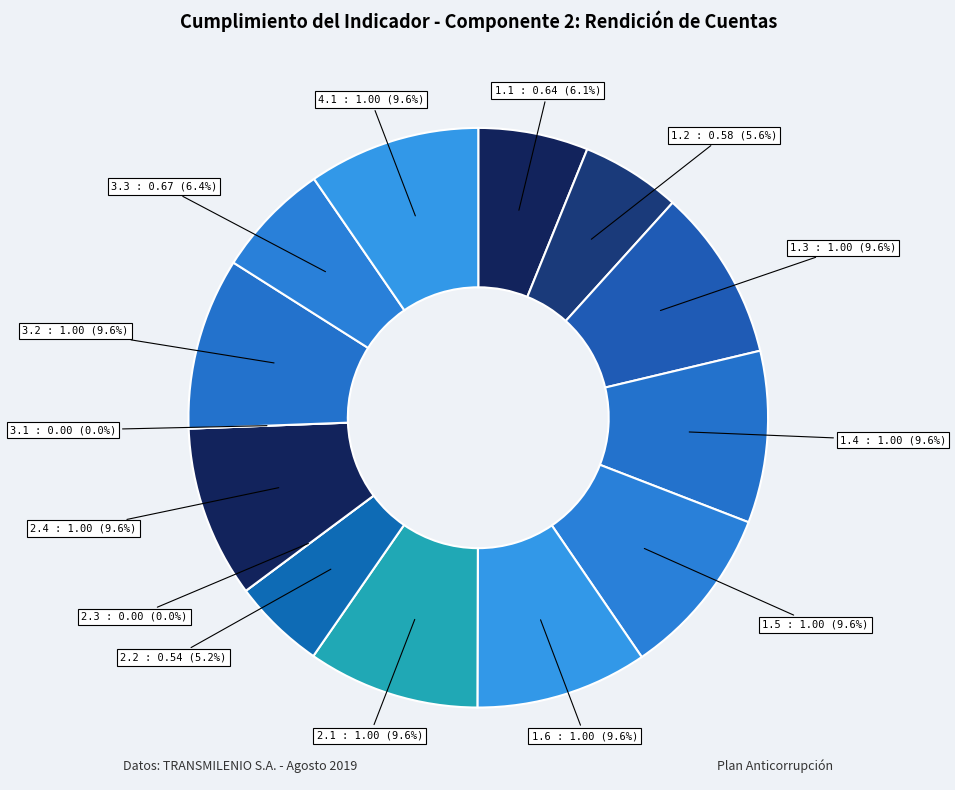

What percentage is the 1.2 slice, to the nearest percent?

6%